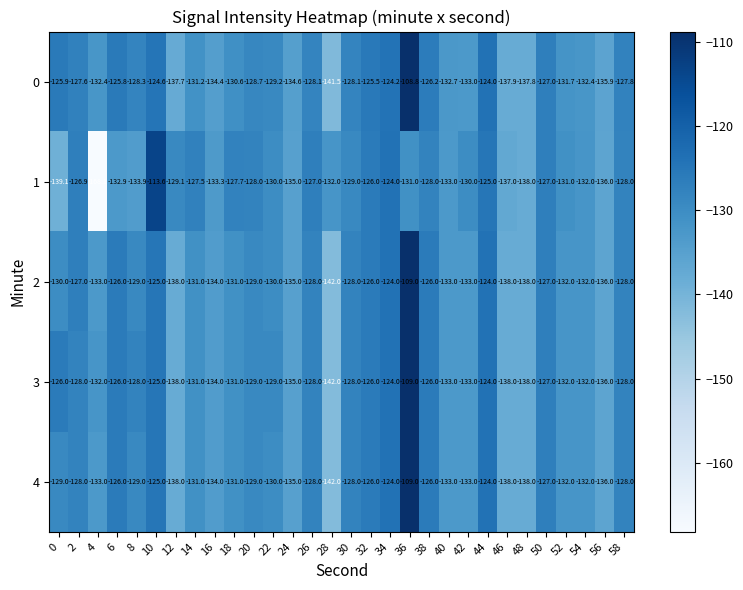

Between 4 and 48, which series saw the biggest shift?

1